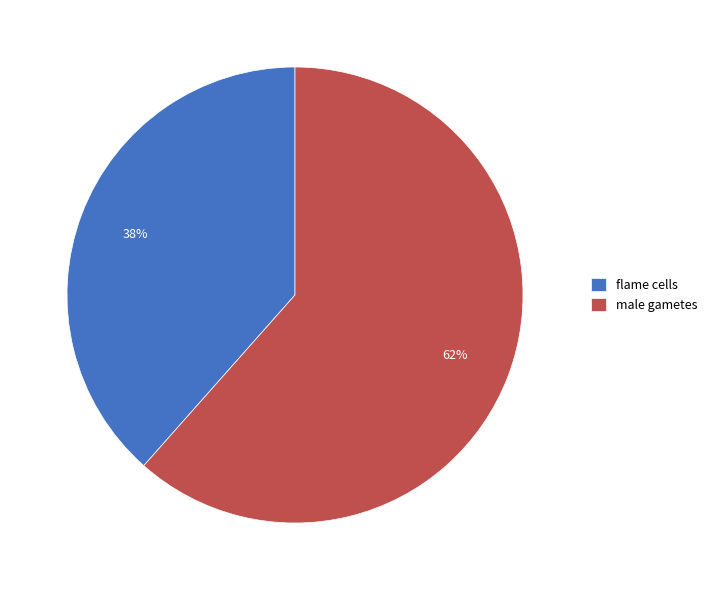

Do flame cells and male gametes together represent more than half of the pie?

Yes